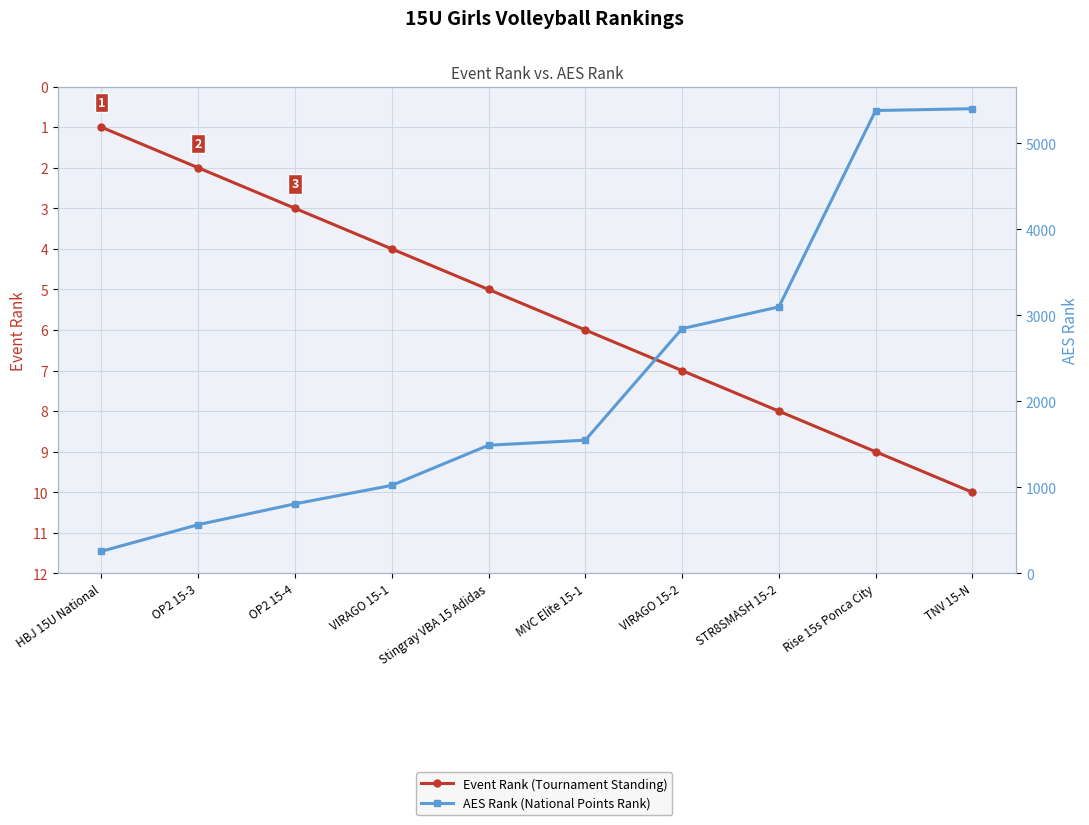

Reading left to right, list all the values displayed in this chart.

Event Rank (Tournament Standing): 1	2	3	4	5	6	7	8	9	10
AES Rank (National Points Rank): 255	565	807	1022	1489	1548	2845	3098	5382	5403